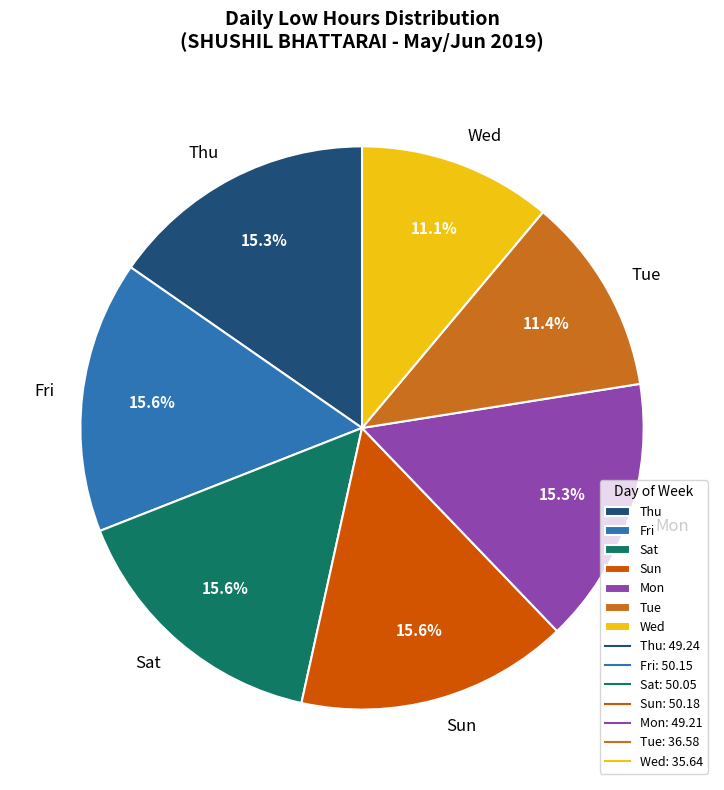

Is there a majority slice in this chart?

No